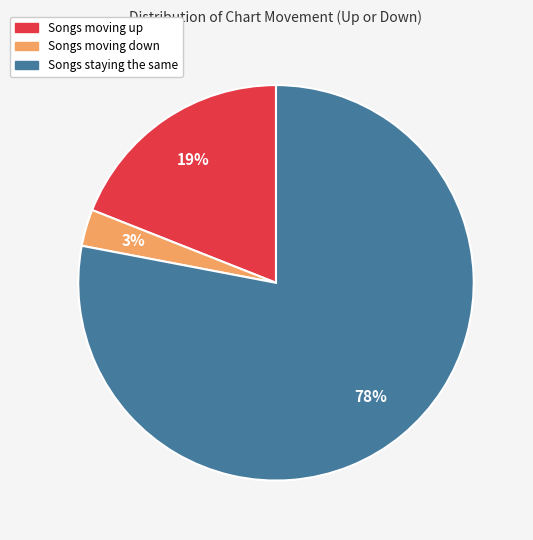

Count the number of slices in the pie.

3